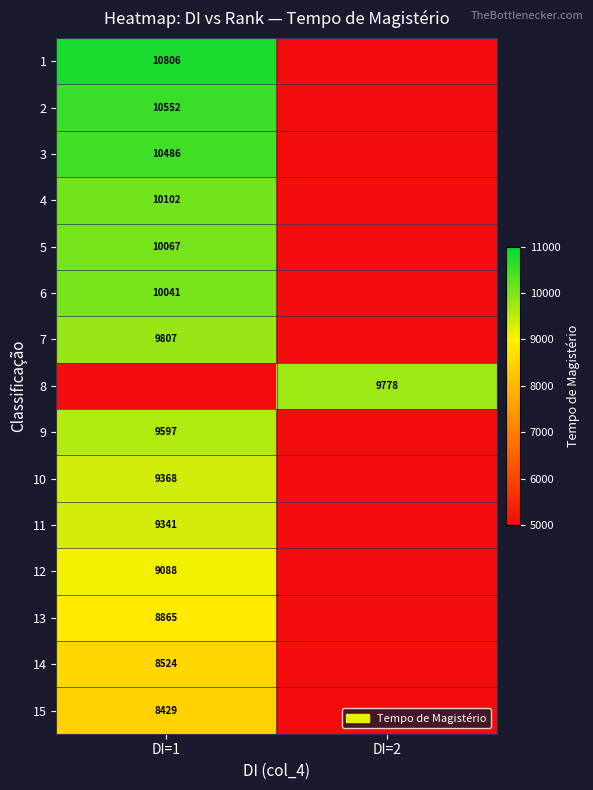

Is the value of 8 at DI=2 greater than the value of 13 at DI=1?

Yes